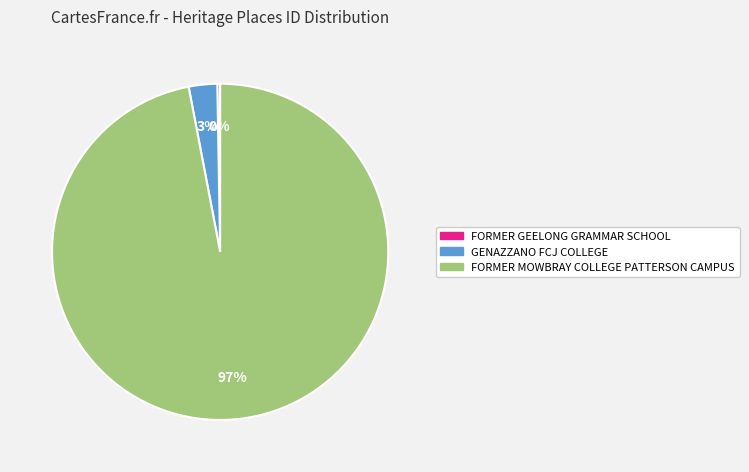

What is the majority slice?

FORMER MOWBRAY COLLEGE PATTERSON CAMPUS